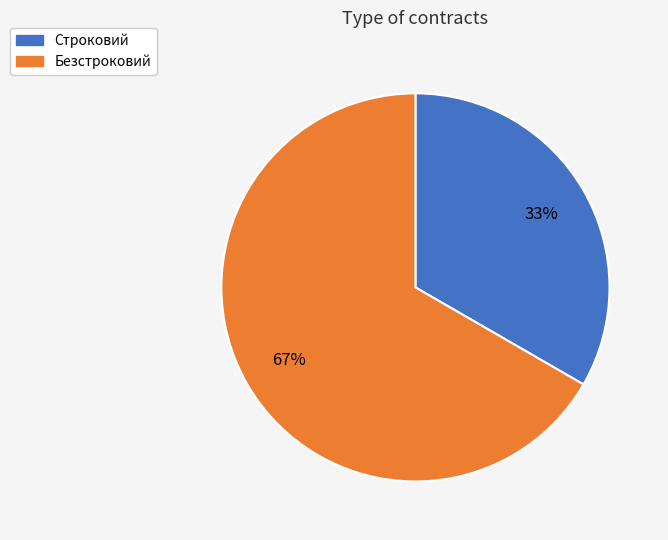

What is the ratio of the value at Безстроковий to the value at Строковий?

2.0